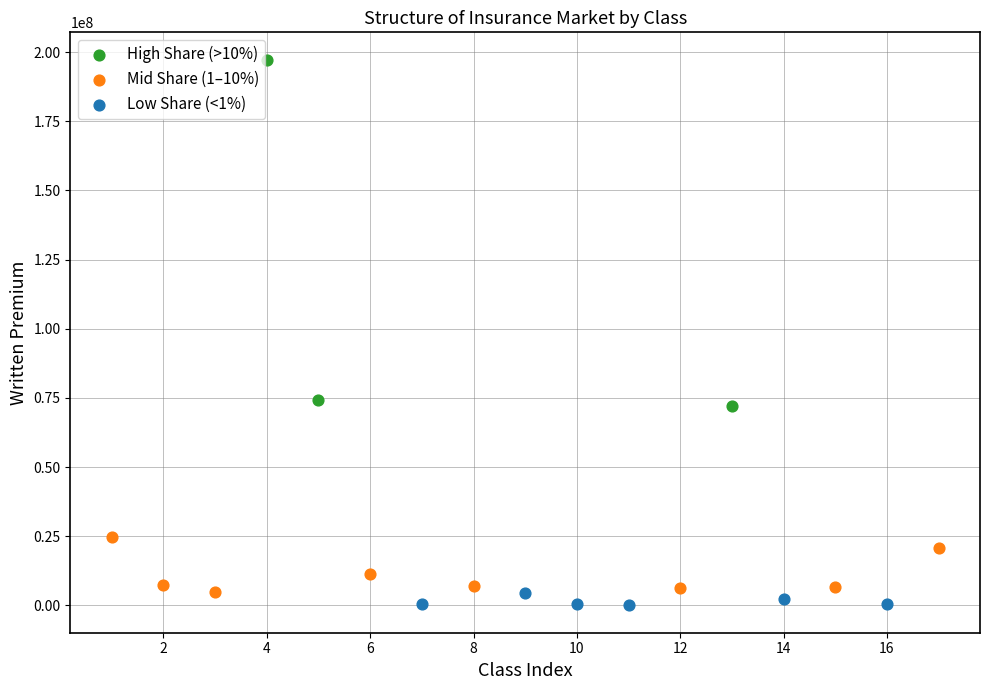

Which series contains the highest Y value?

High Share (>10%)